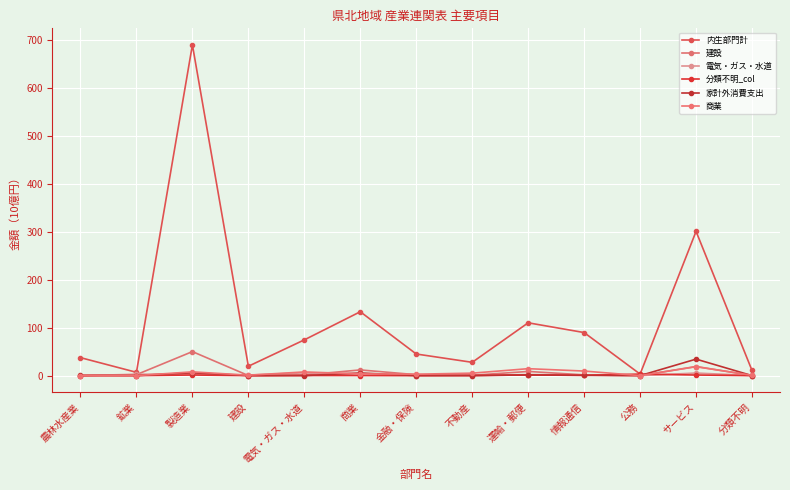

At how many categories does at least one series exceed 436?

1